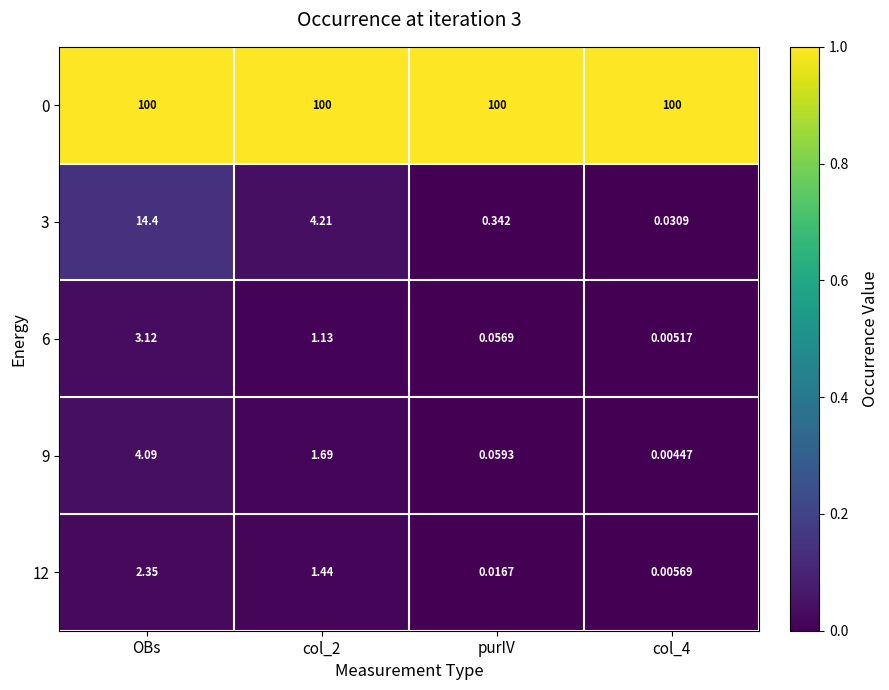

At which category does the chart reach its minimum across all series?

col_4